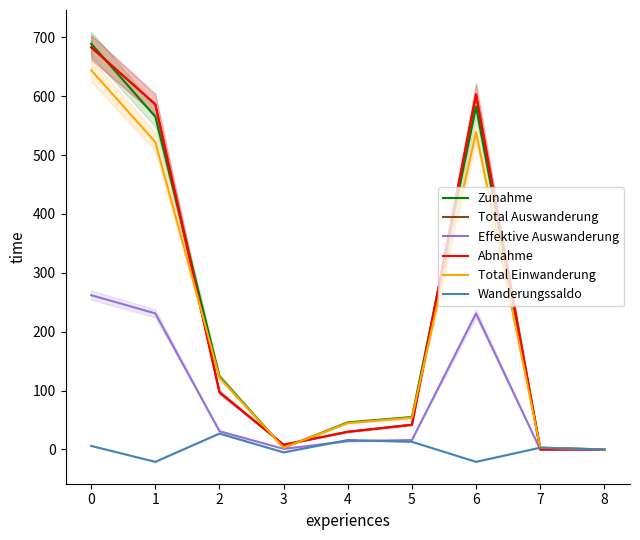

The Abnahme series shows 331 at 0. True or false?

False